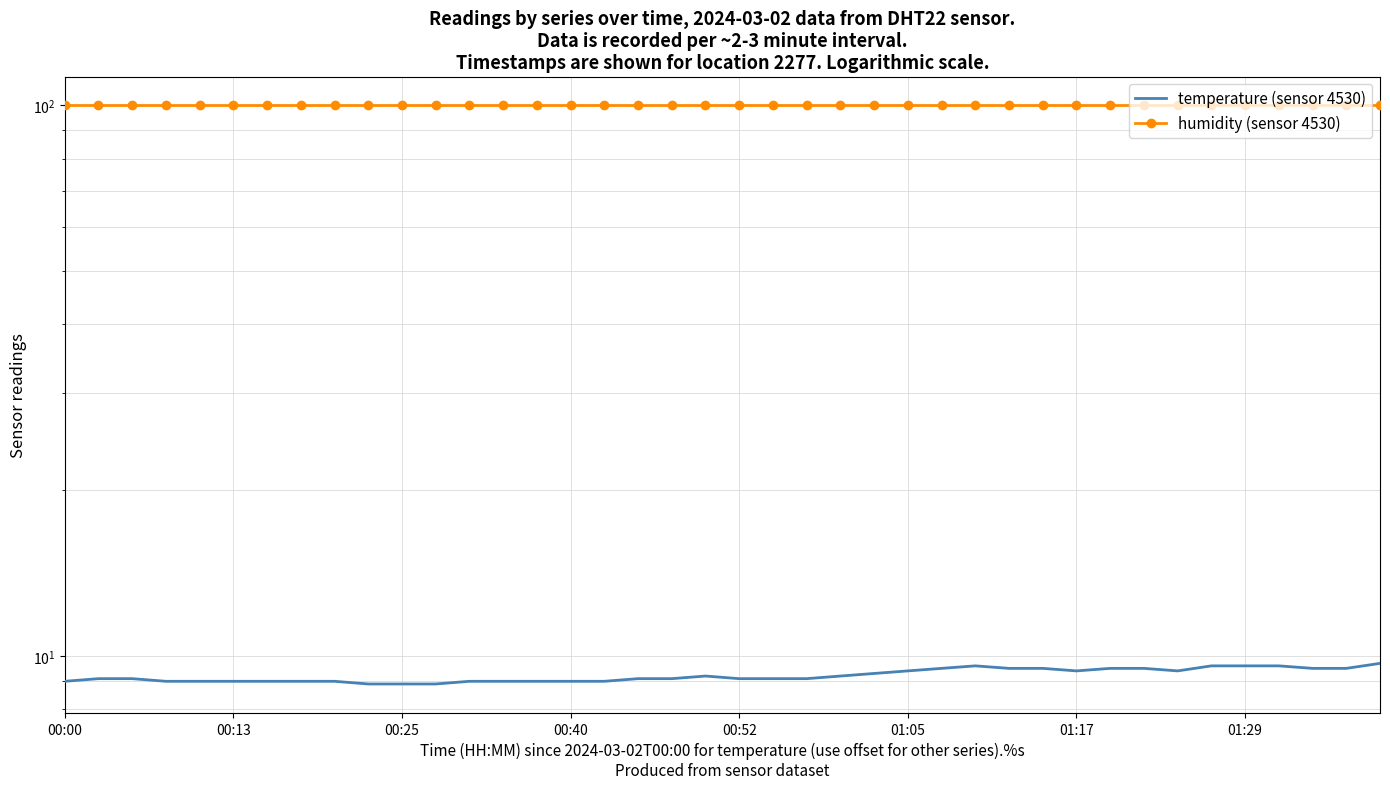

How many interior local valleys does the temperature (sensor 4530) series have?

2